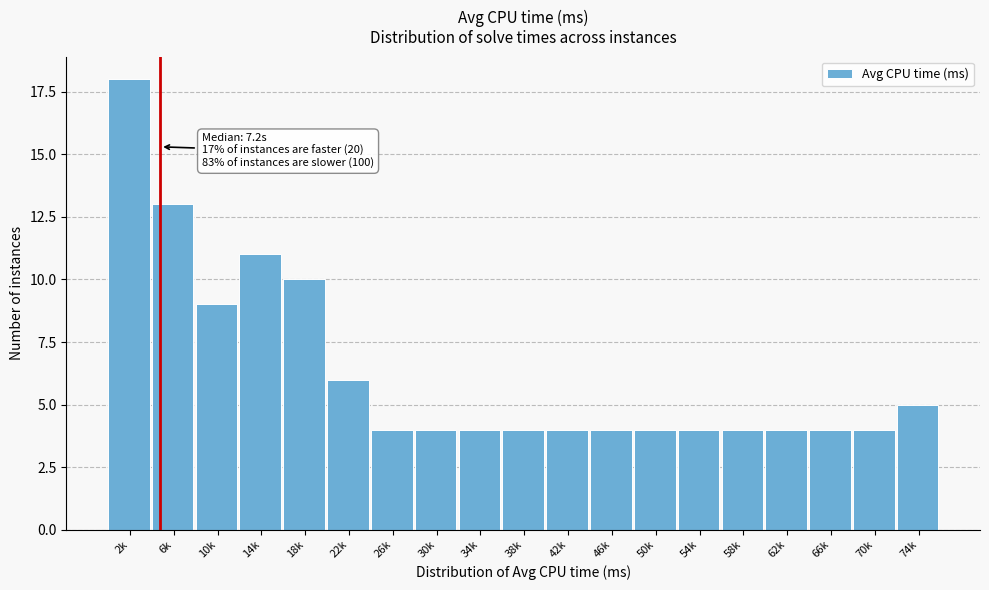

Reading right to left, what are all the values shown in this chart?

74k=5	70k=4	66k=4	62k=4	58k=4	54k=4	50k=4	46k=4	42k=4	38k=4	34k=4	30k=4	26k=4	22k=6	18k=10	14k=11	10k=9	6k=13	2k=18